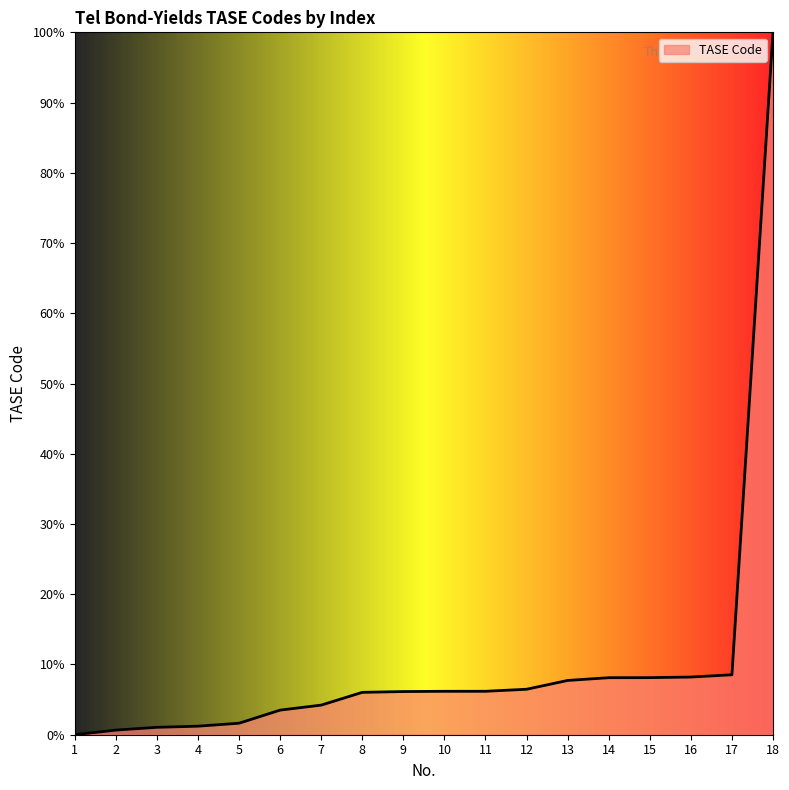

What is the ratio of the value at 8 to the value at 11?

1.0